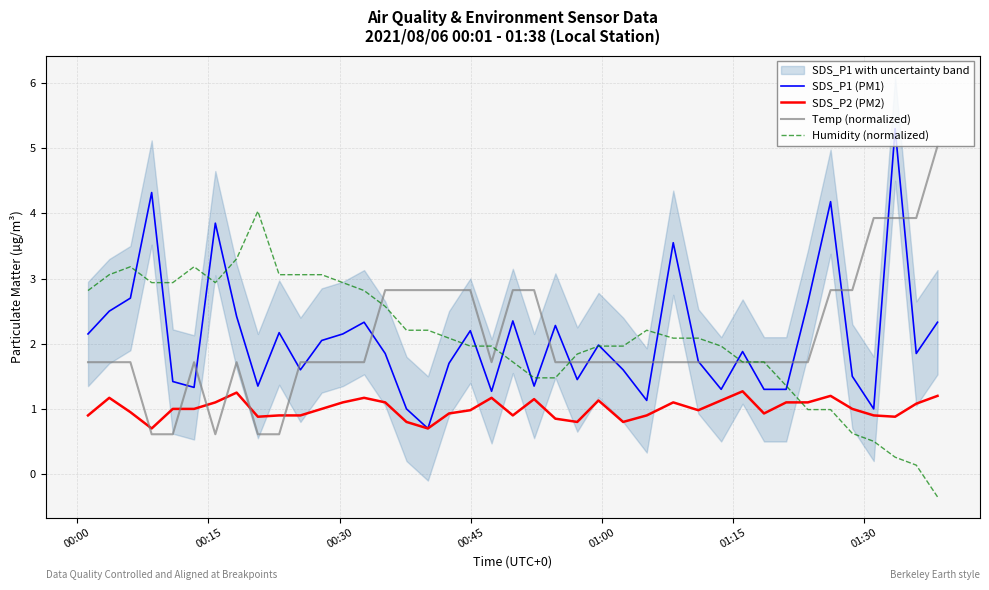

What is the maximum value for Humidity (normalized)?

4.0